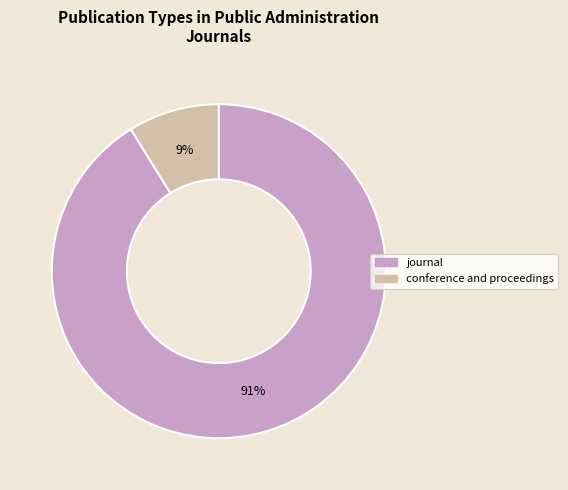

Which slice is the smallest?

conference and proceedings